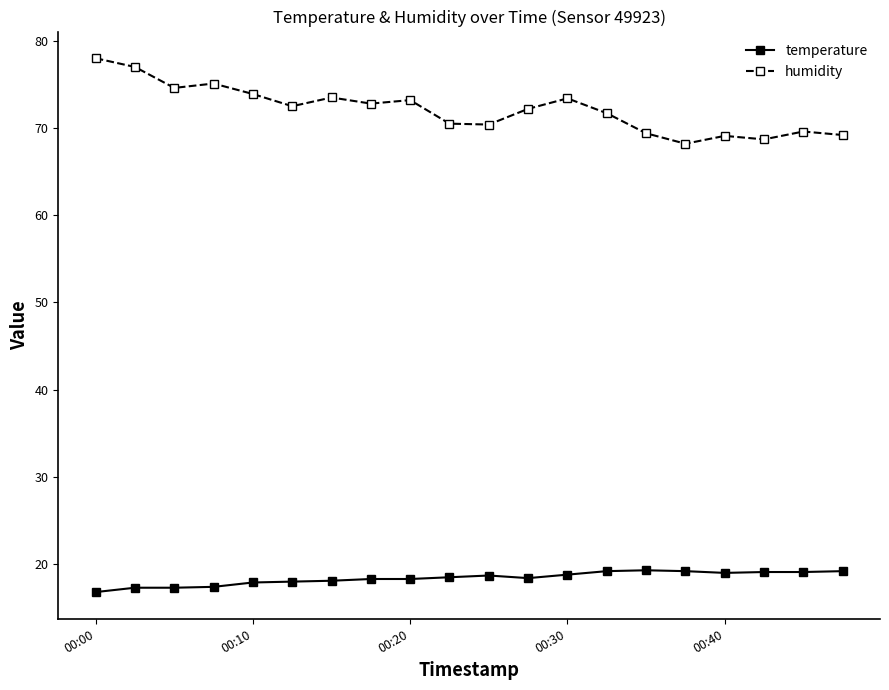

True or false: temperature and humidity cross at least once.

False